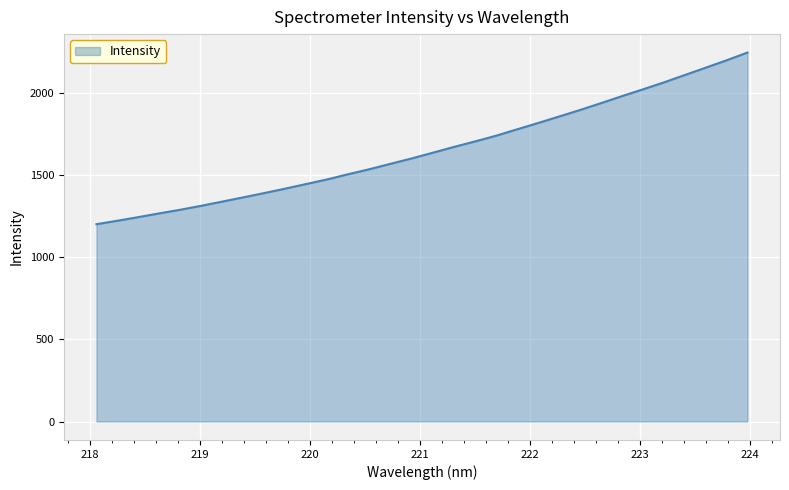

What is the average value?

1654.4